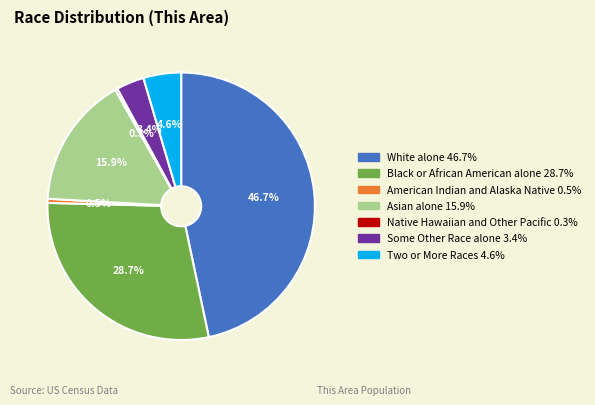

Between Native Hawaiian and Other Pacific and Asian alone, which is larger?

Asian alone